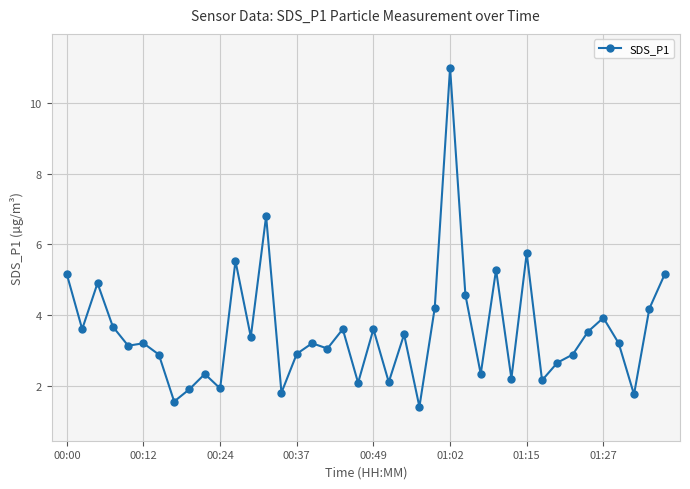

What is the smallest value displayed?

1.4